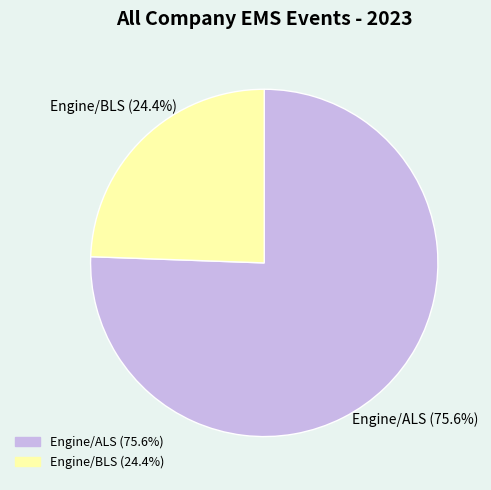

To the nearest percent, what portion does Engine/BLS represent?

24%